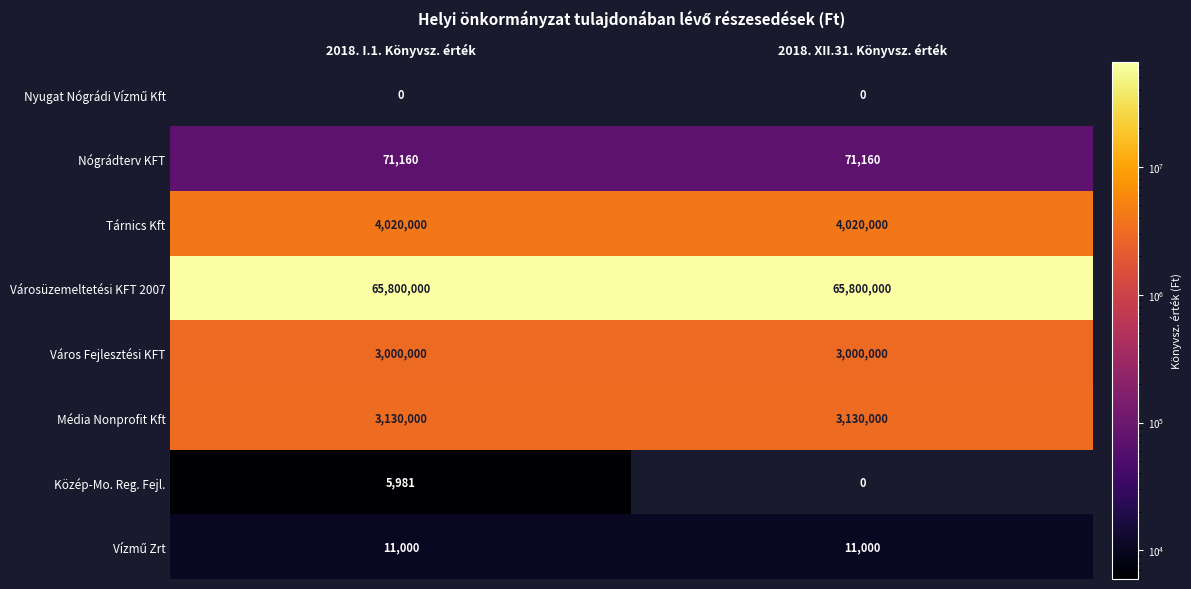

How many series are shown in this chart?

8